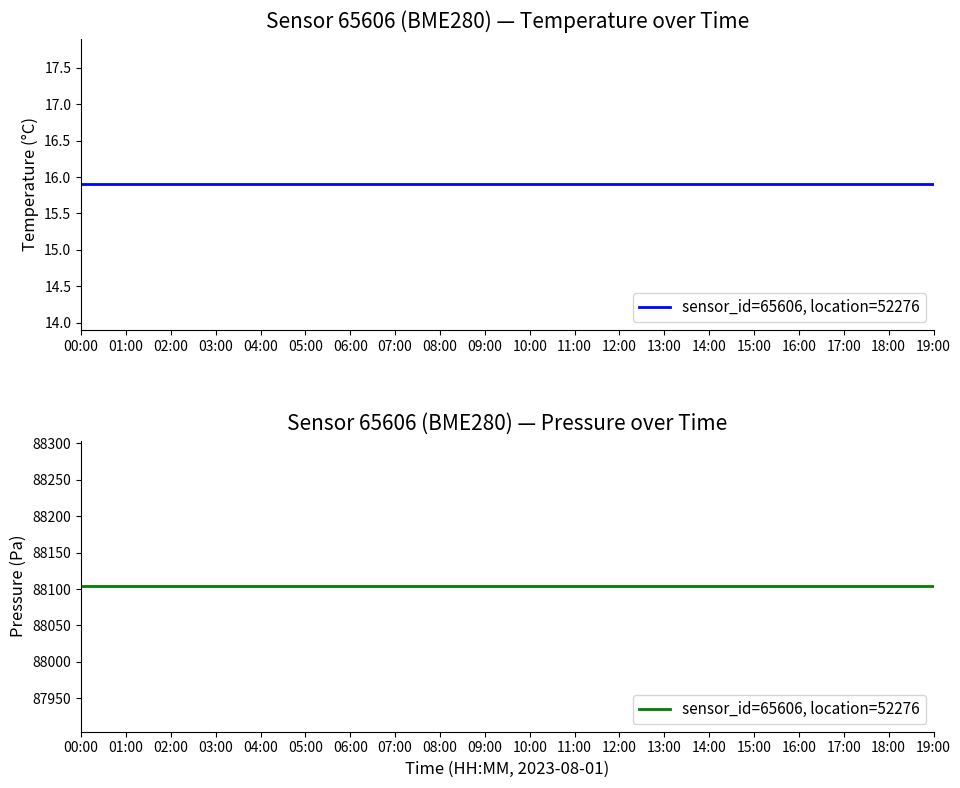

Is it true that temperature equals 8.7 at 01:00?

False